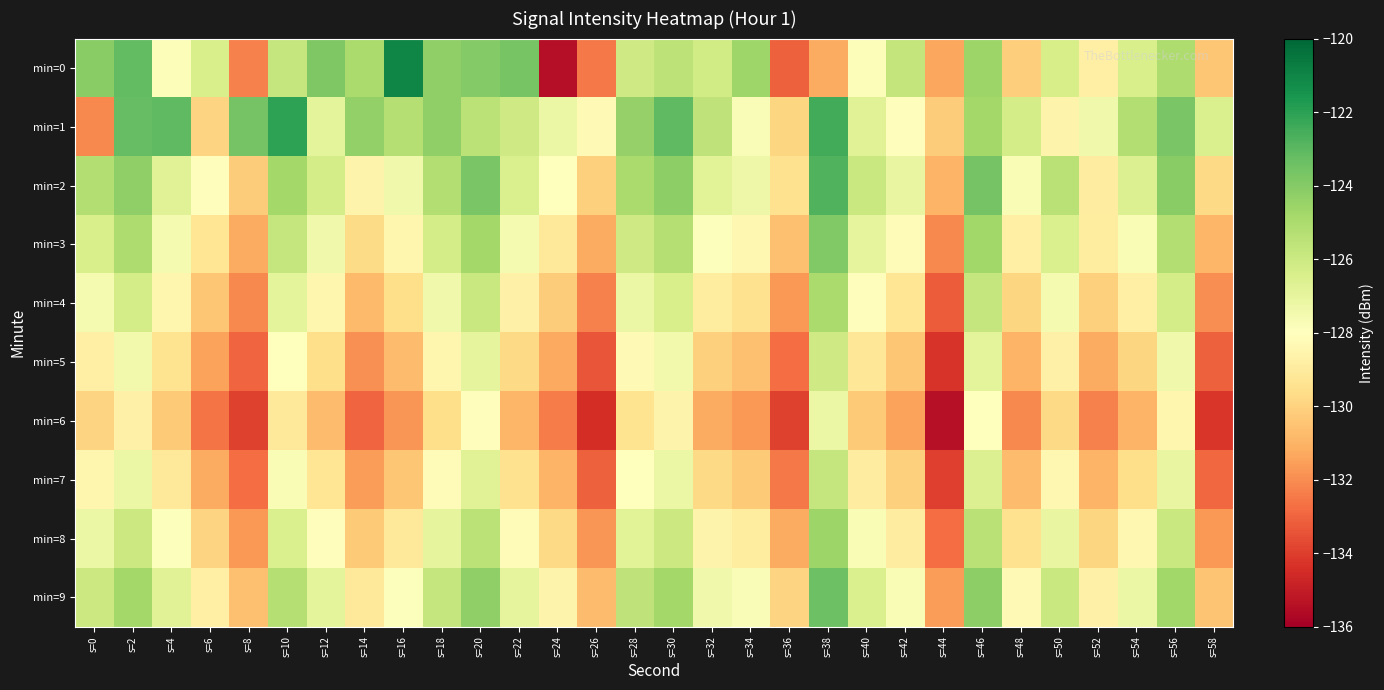

Between s=38 and s=46, which series saw the biggest shift?

min=0